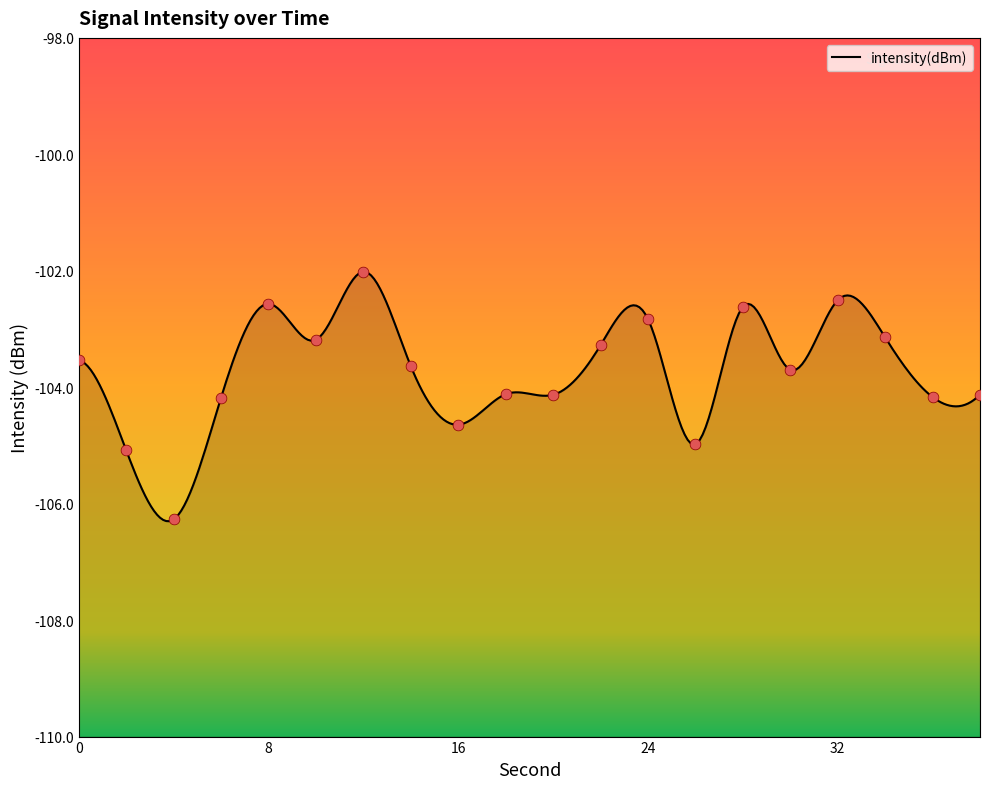

Between 2 and 32, which is larger?

32